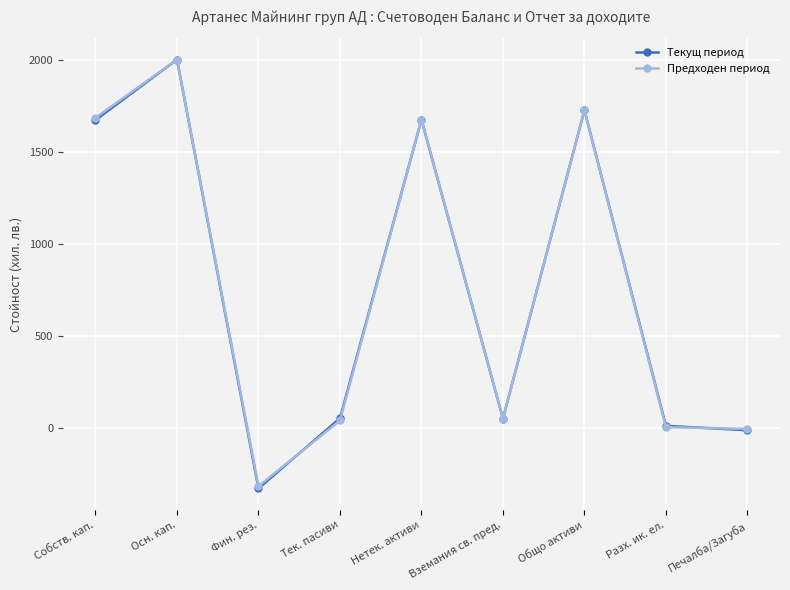

At which label does Предходен период first exceed 51?

Собств. кап.